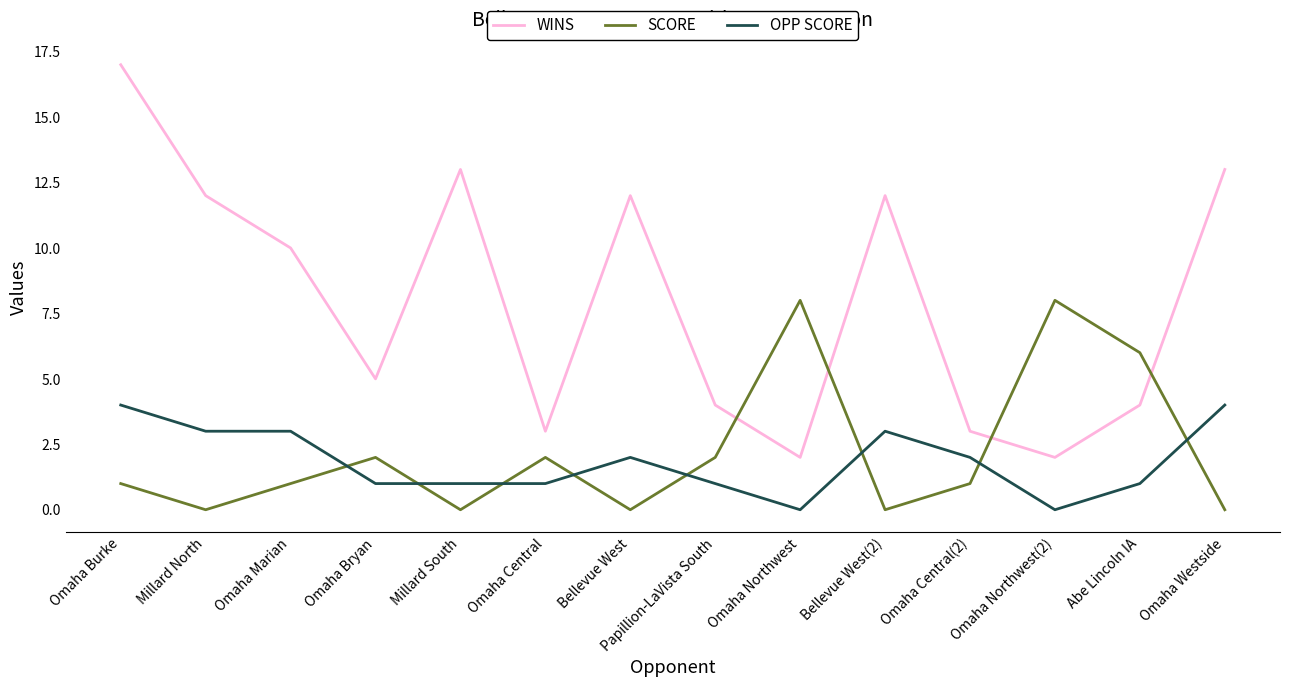

What is the difference between the highest and lowest values at Omaha Burke?

16